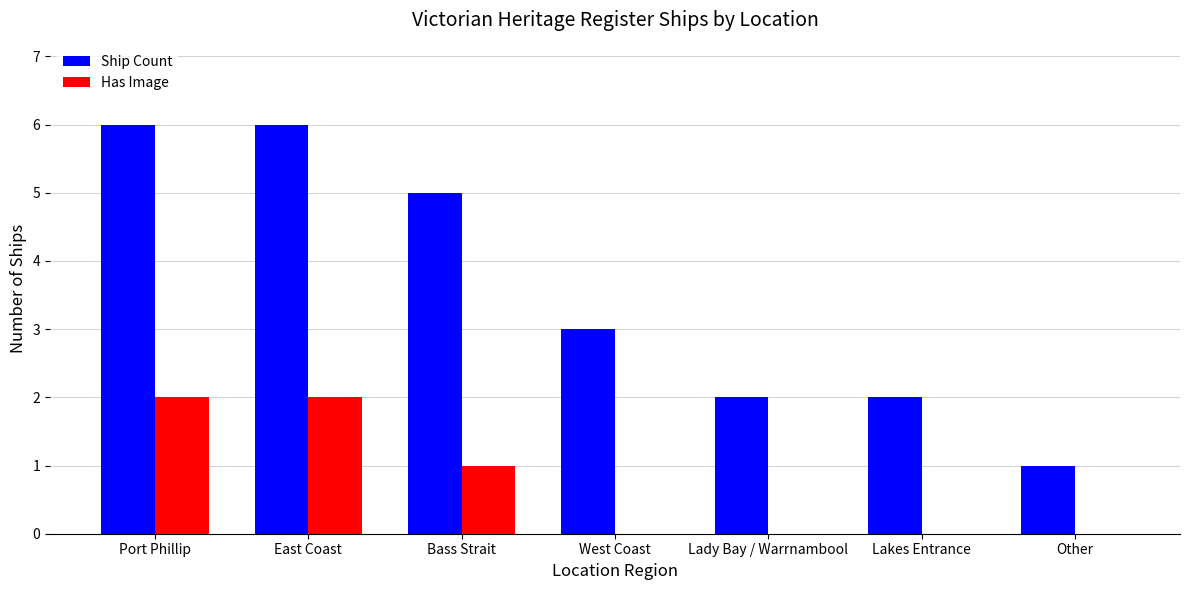

What is the total value across all series at West Coast?

3